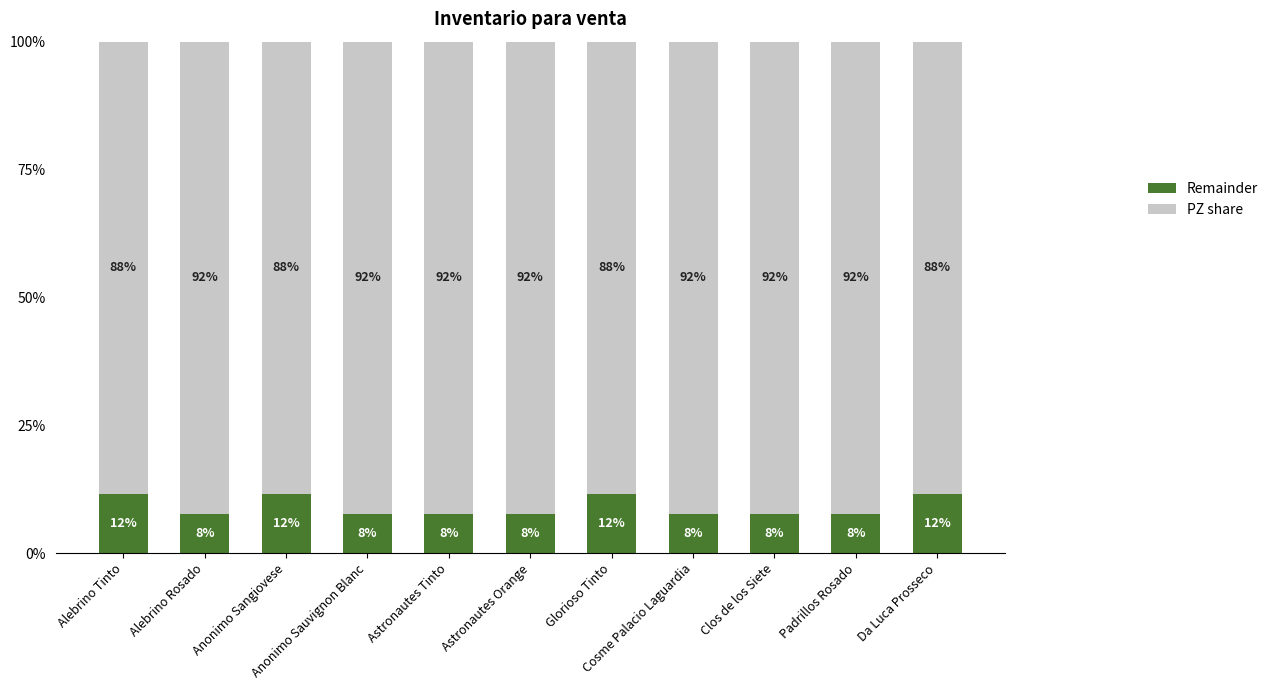

What is the difference between the second highest and minimum values in the PZ share series?

3.8